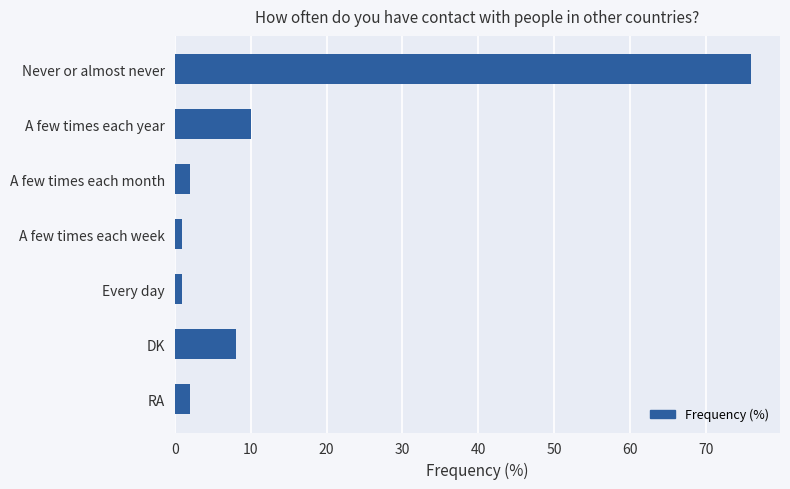

True or false: the data shows 17 at A few times each year.

False